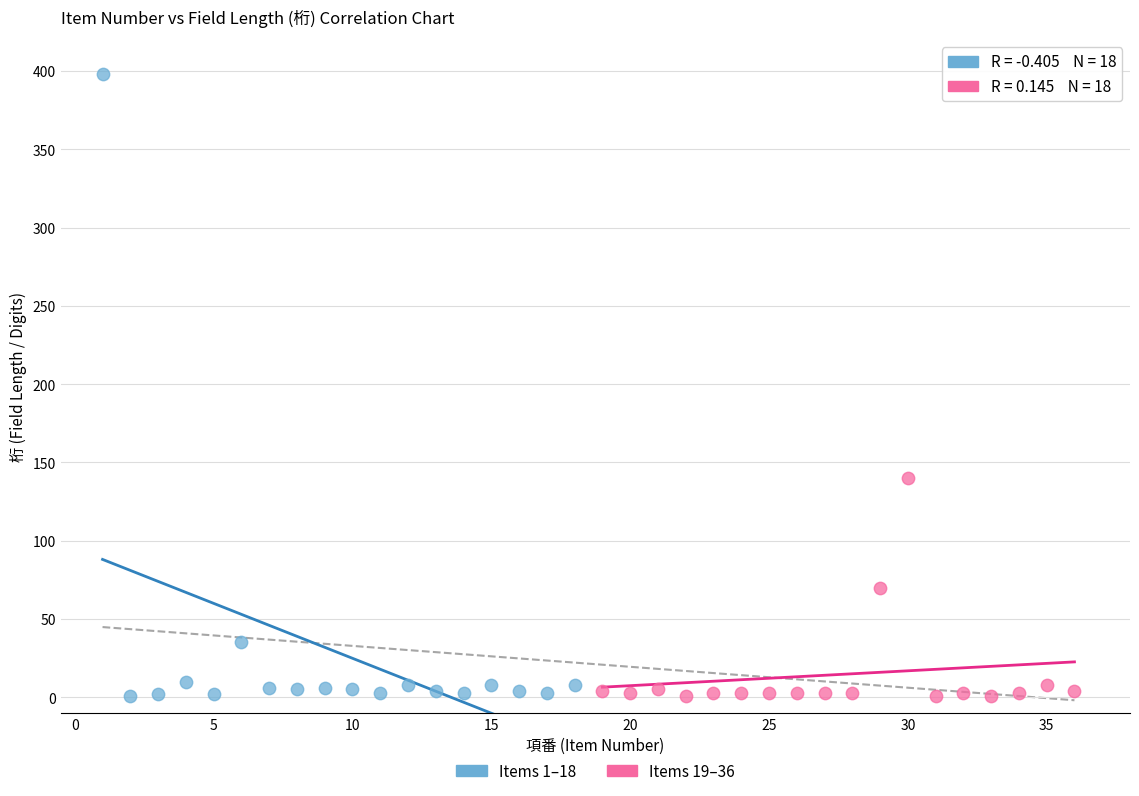

Which series reaches the maximum Y coordinate?

Items 1–18